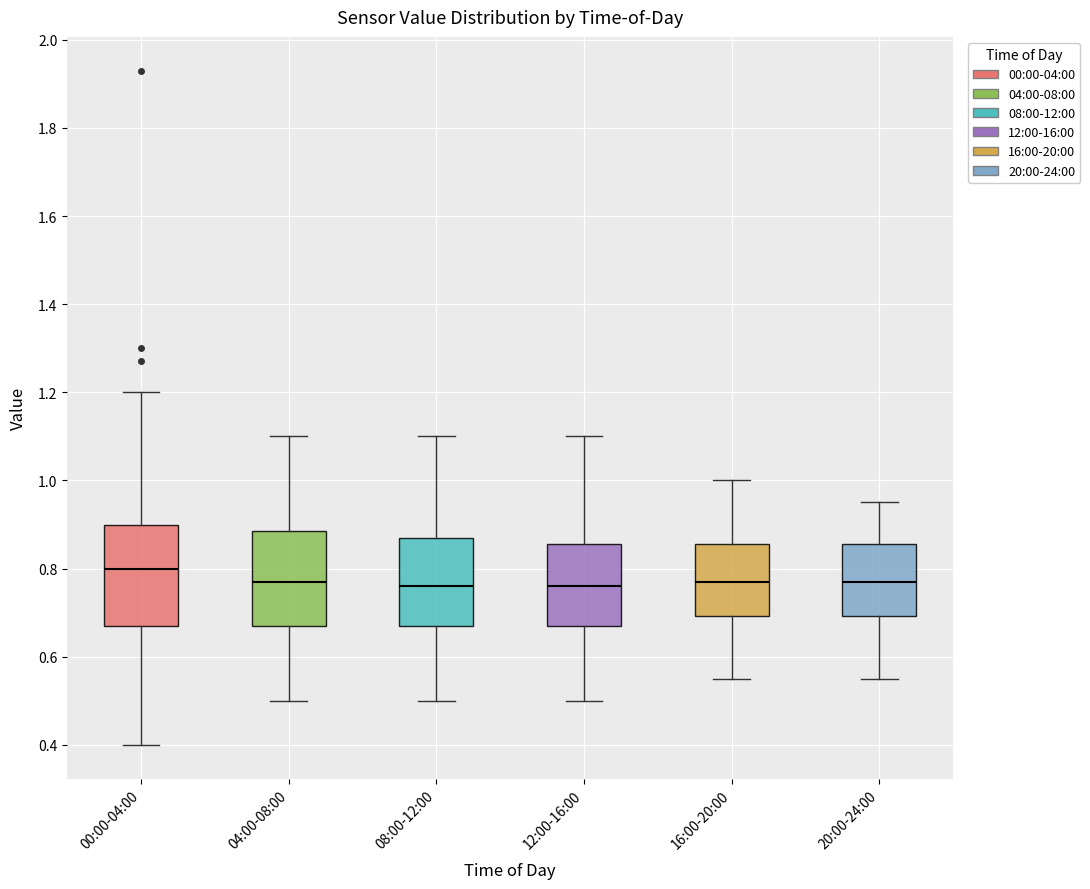

Where does the lower whisker of the box for 20:00-24:00 end on the y-axis? The values are not printed on the chart, so give them approximately, as read against the axis.

0.56